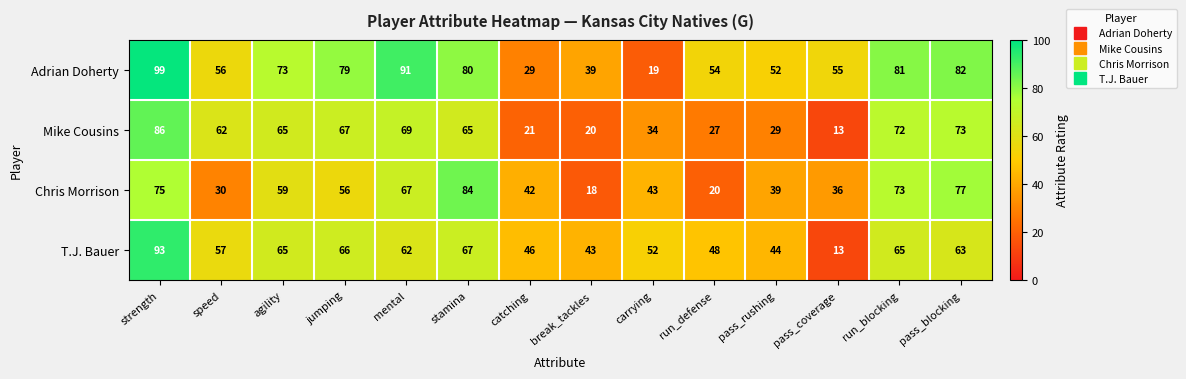

At which category does the chart reach its peak across all series?

strength